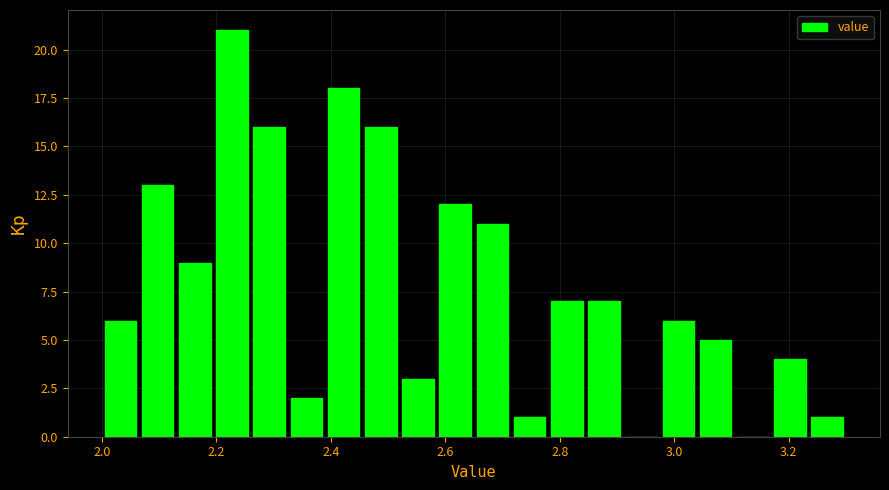

Around what value on the x-axis is the tallest bar? Give the approximate position of its centre, as read against the axis.

2.22